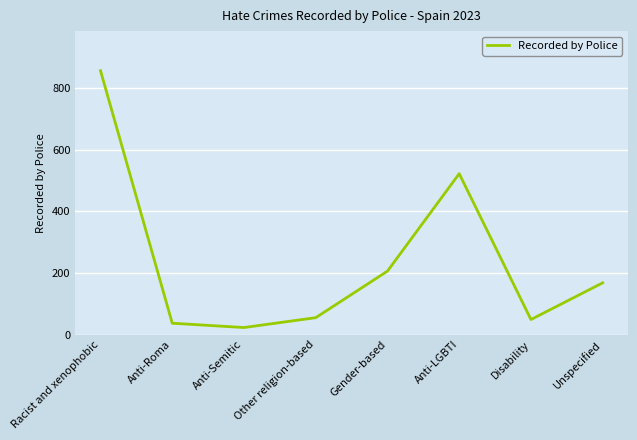

Reading left to right, list all the values displayed in this chart.

856	37	23	55	206	522	49	168